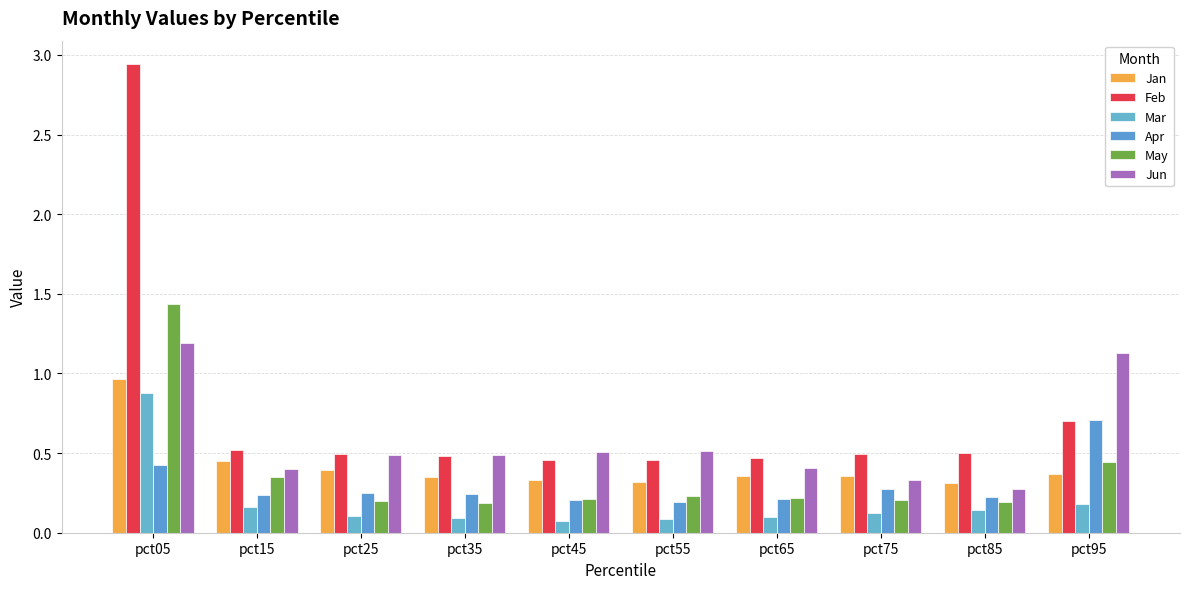

How many bars are there in total?

60